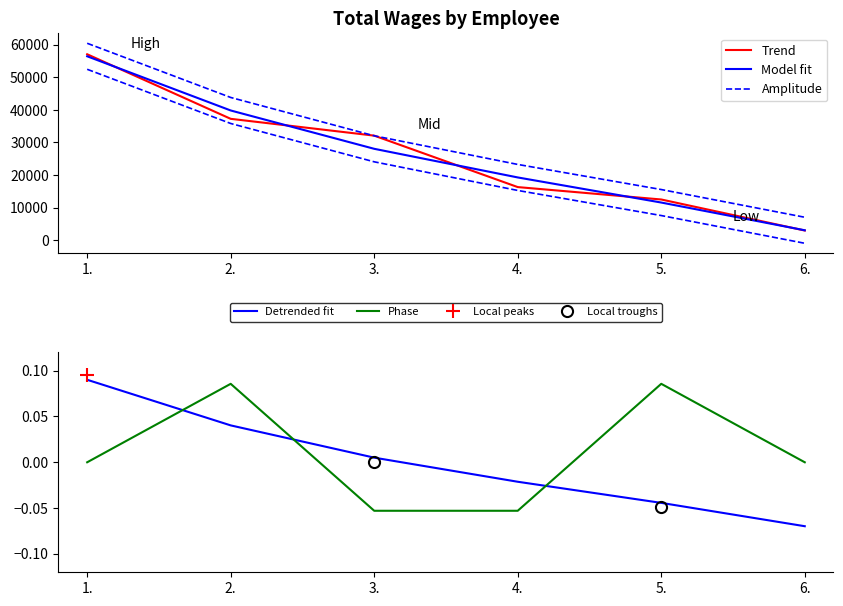

Rank the categories by value from lowest to highest.

6., 5., 4., 3., 2., 1.